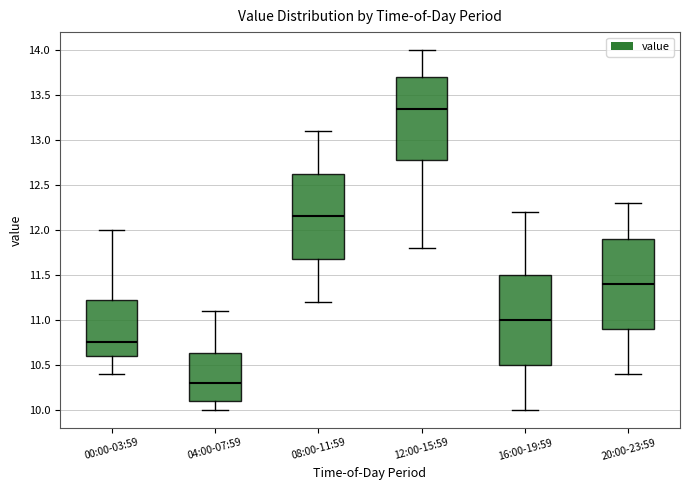

Reading left to right, read every box against the y-axis: the position of its median line, the range the box covers, and the ends of its whiskers. The values are not printed on the chart, so give them approximately, as read against the axis.

00:00-03:59: median 10.75, box 10.60 to 11.25, whiskers 10.40 to 12.00
04:00-07:59: median 10.30, box 10.10 to 10.65, whiskers 10.00 to 11.10
08:00-11:59: median 12.15, box 11.70 to 12.65, whiskers 11.20 to 13.10
12:00-15:59: median 13.35, box 12.80 to 13.70, whiskers 11.80 to 14.00
16:00-19:59: median 11.00, box 10.50 to 11.50, whiskers 10.00 to 12.20
20:00-23:59: median 11.40, box 10.90 to 11.90, whiskers 10.40 to 12.30